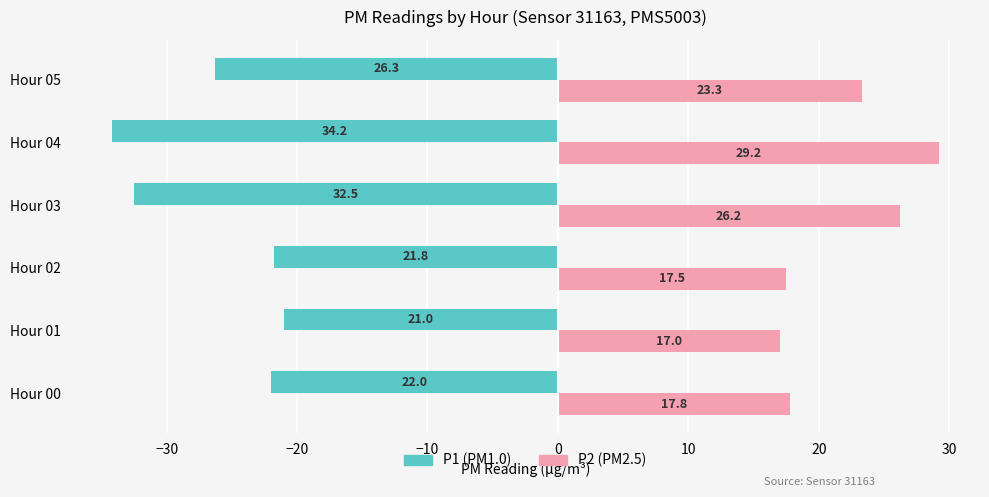

What is the spread (max minus min) of values at Hour 01?

38.0